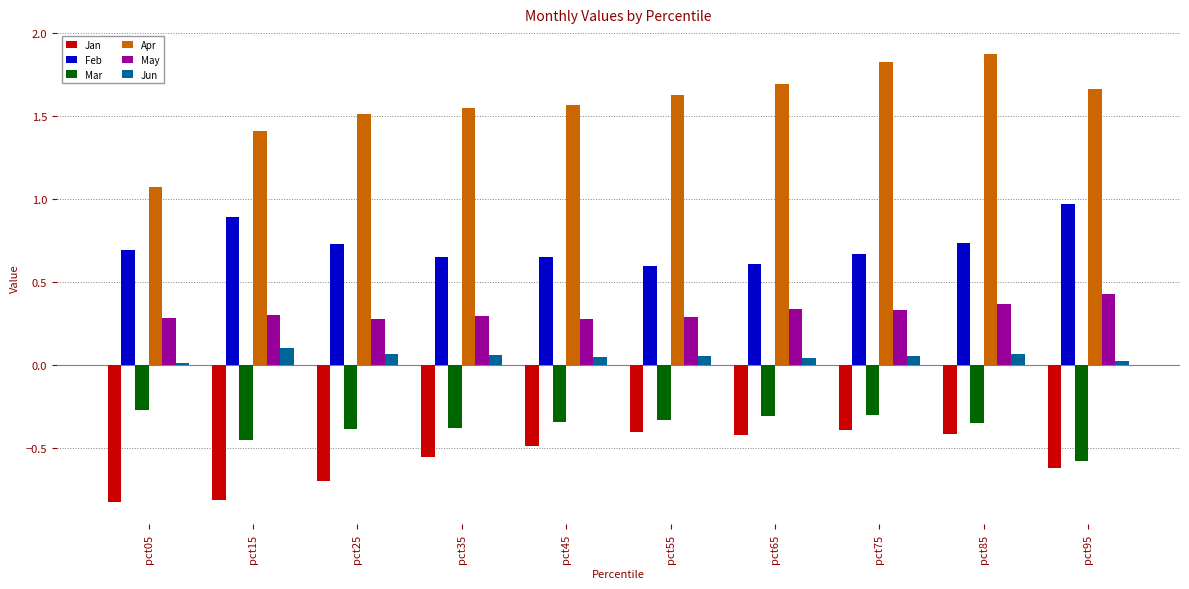

At which label is Apr closest to 1?

pct05